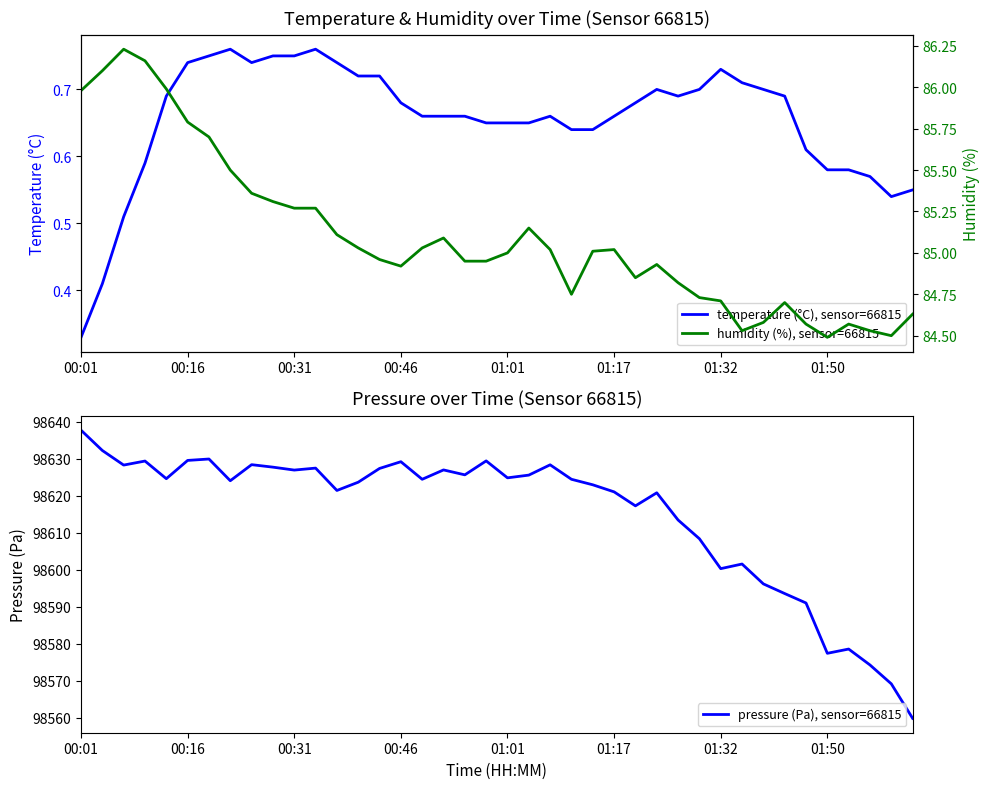

How many lines are shown in the chart?

3